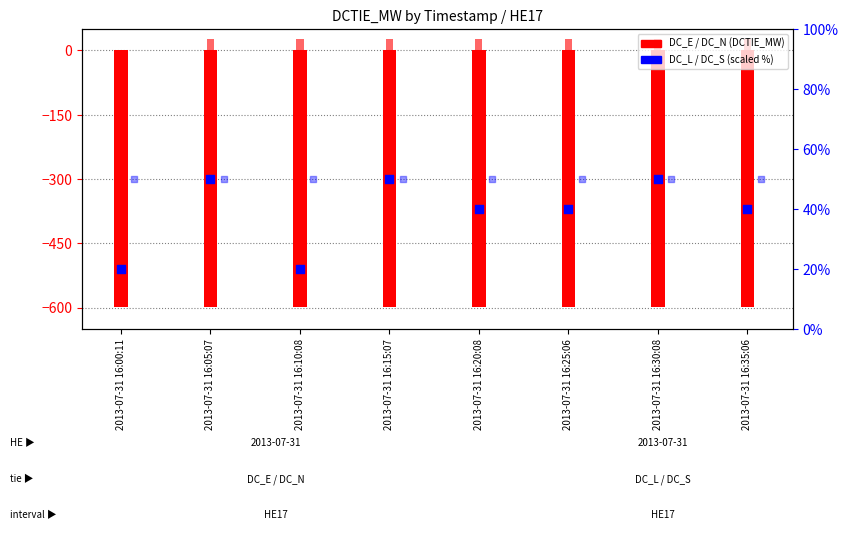

What is the total value across all series at 2013-07-31 16:25:06?

-483.0